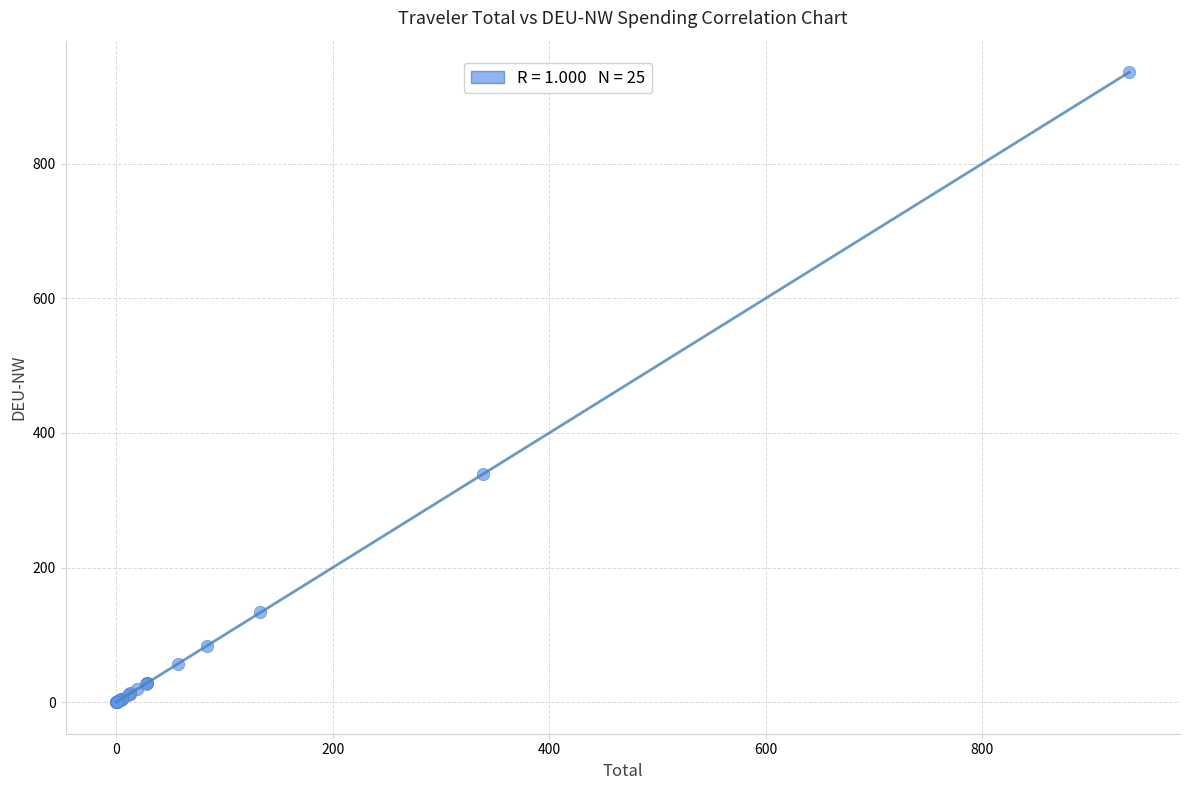

What Y value in the scatter plot is closest to 467?

338.8